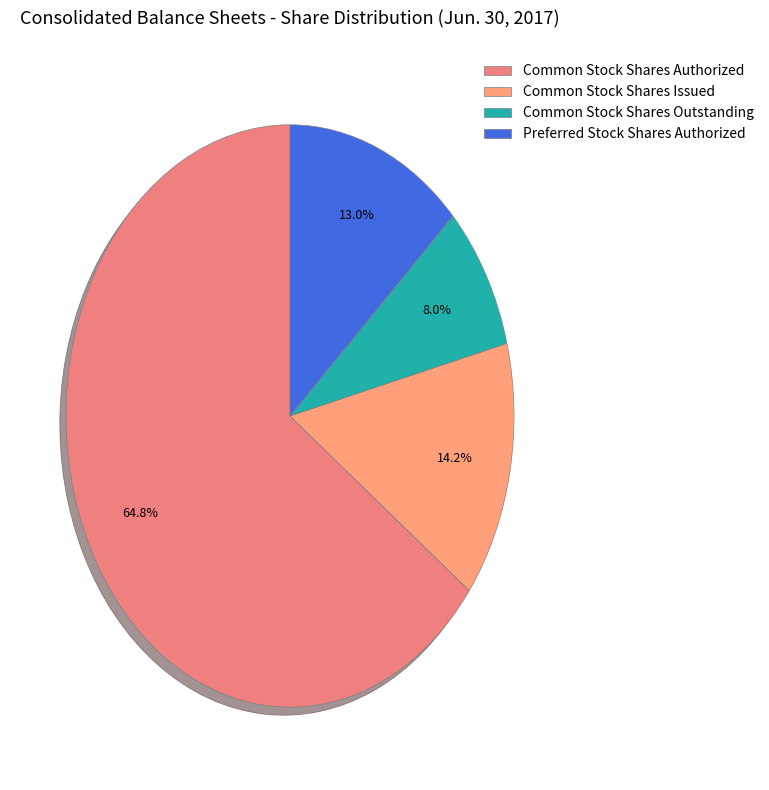

The Common Stock Shares Issued slice represents 28% of the pie. True or false?

False